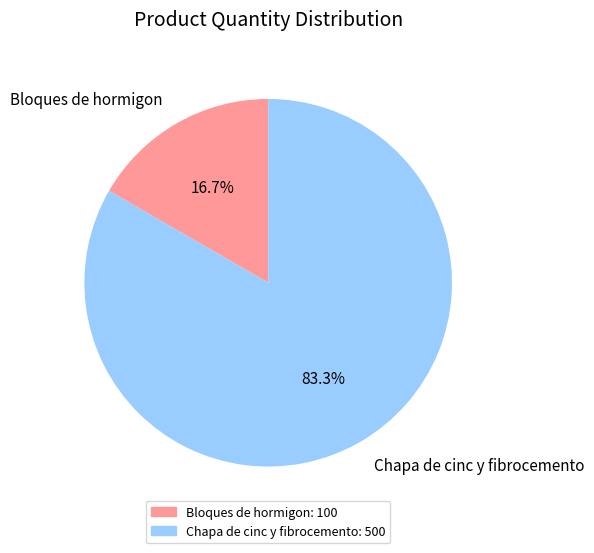

Which has a higher value, Bloques de hormigon or Chapa de cinc y fibrocemento?

Chapa de cinc y fibrocemento